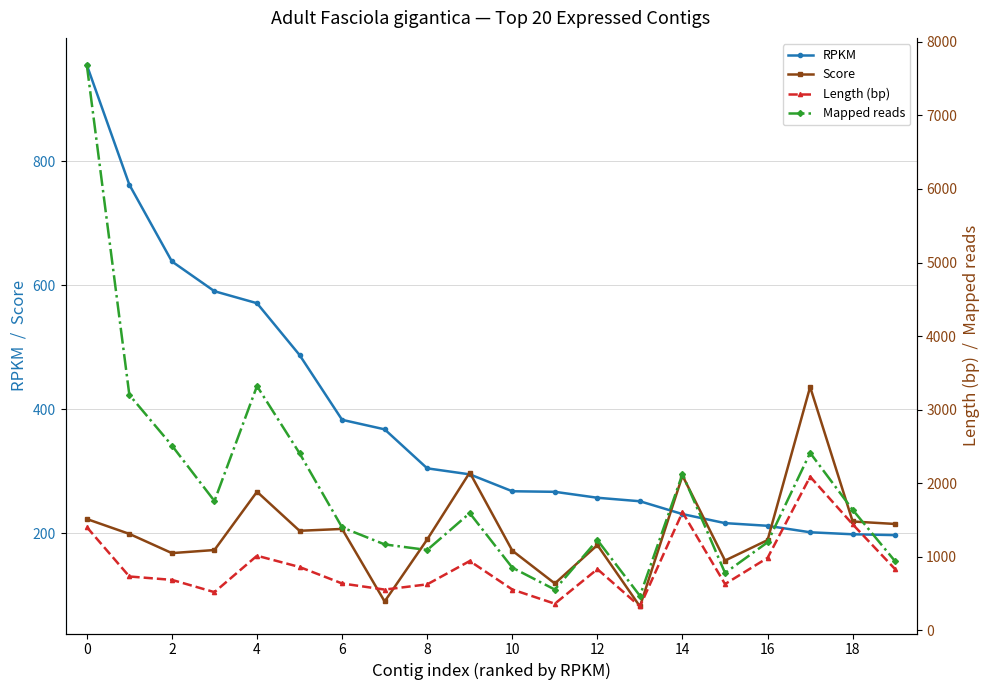

What is the maximum value shown in the chart?

7685.0